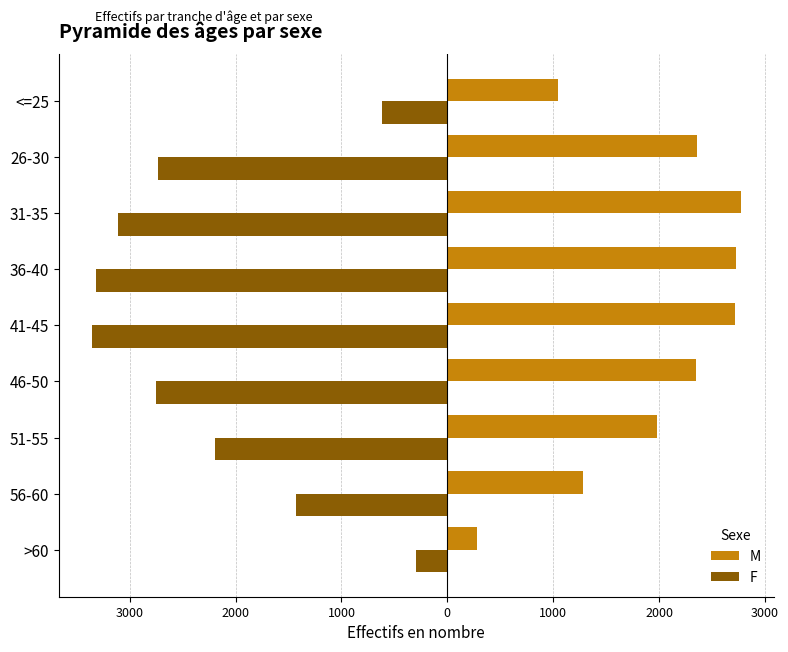

What are all the series names shown in the legend?

M, F